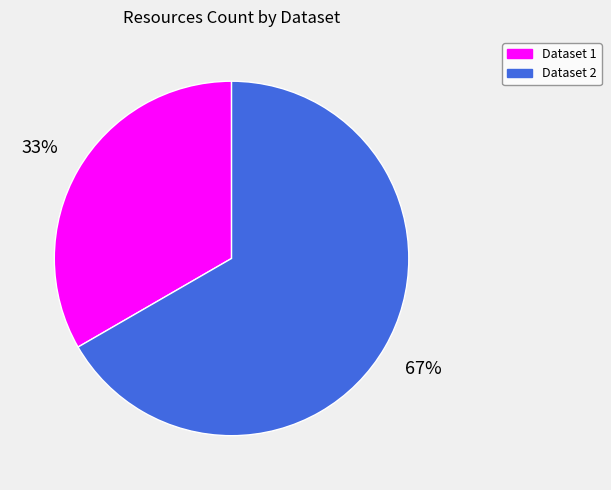

What is the largest slice in the pie chart?

Dataset 2